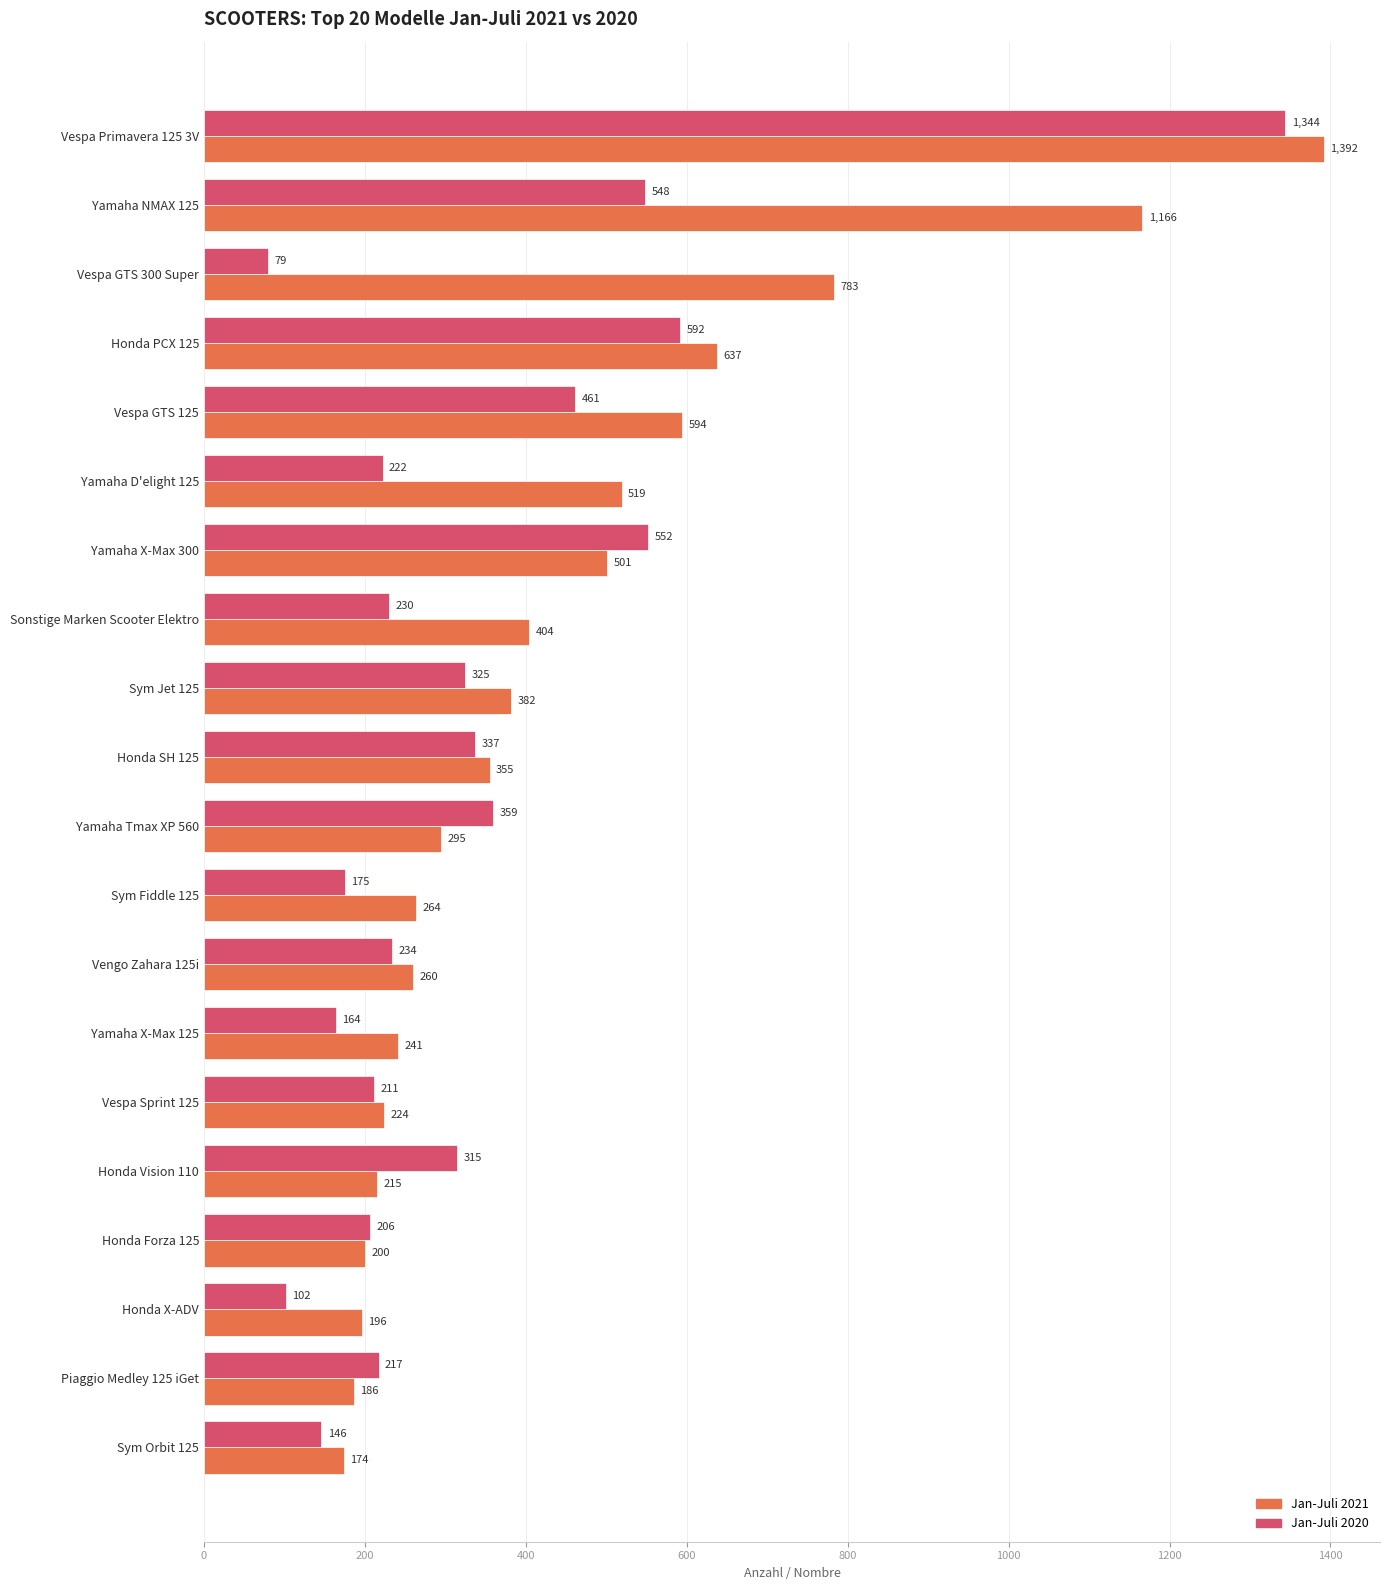

Count the number of categories in the chart.

20